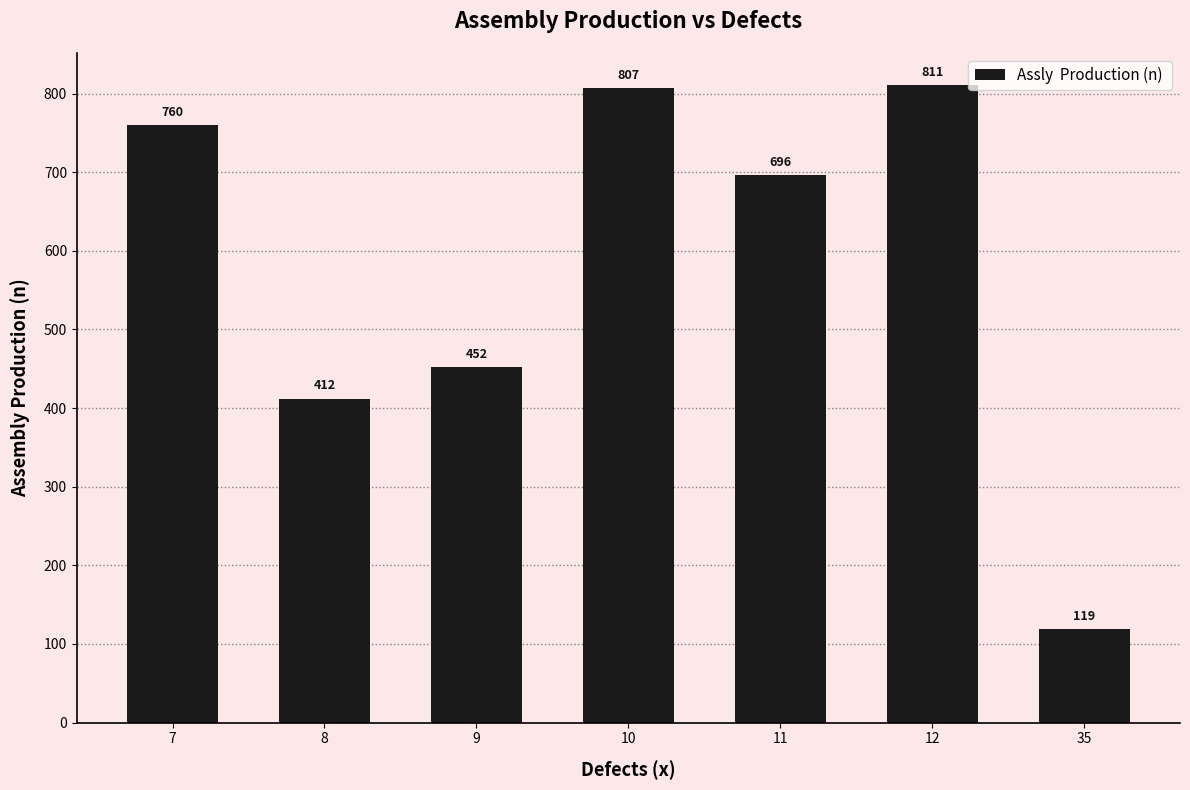

What is the change in value from 9 to 35?

-333